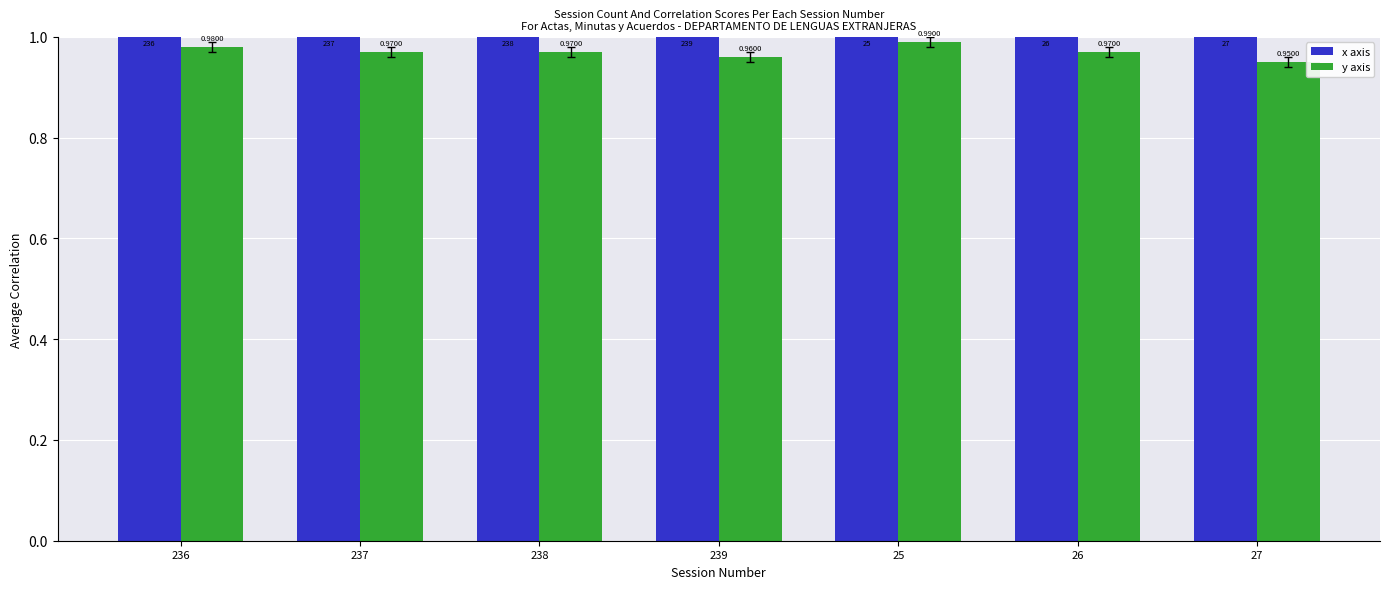

How many bars are there in each group?

2